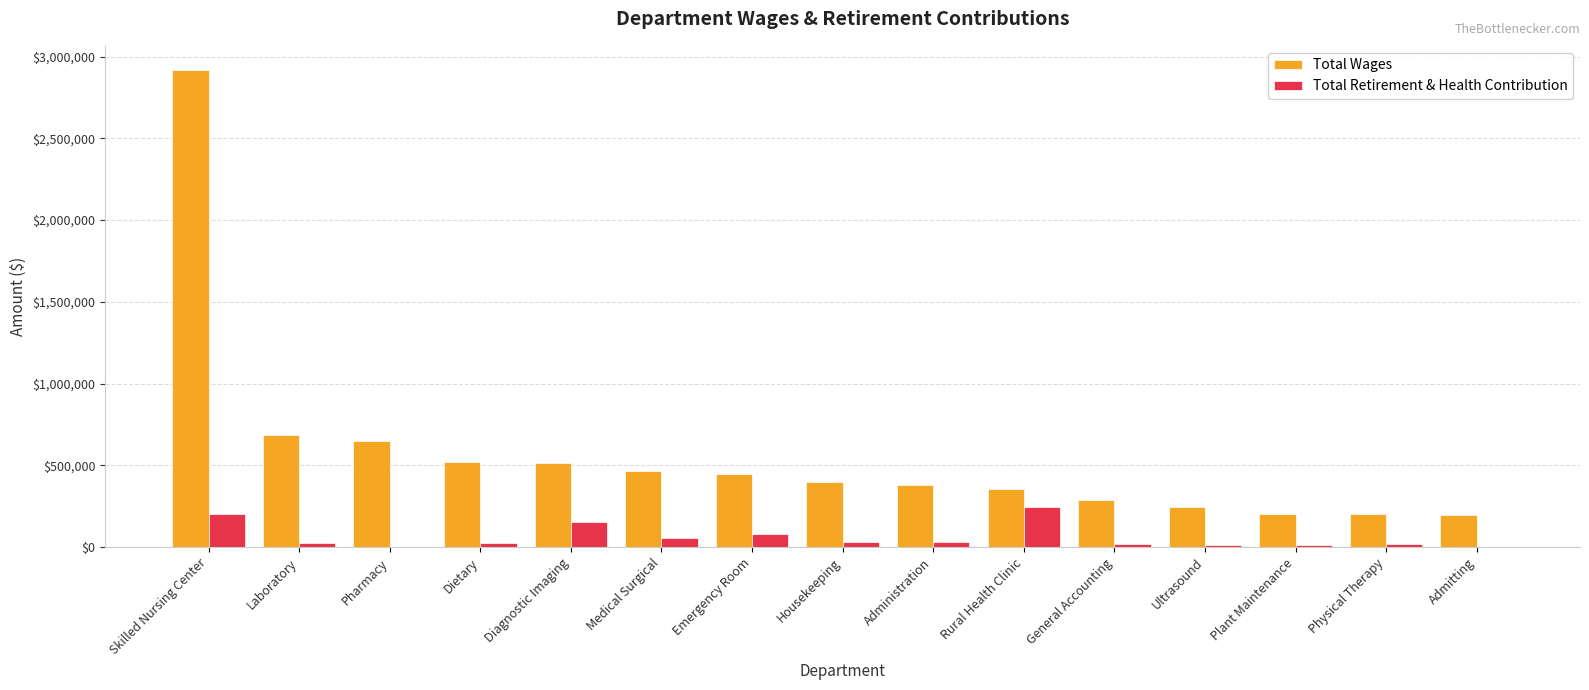

At which label does Total Wages first exceed 400698?

Skilled Nursing Center